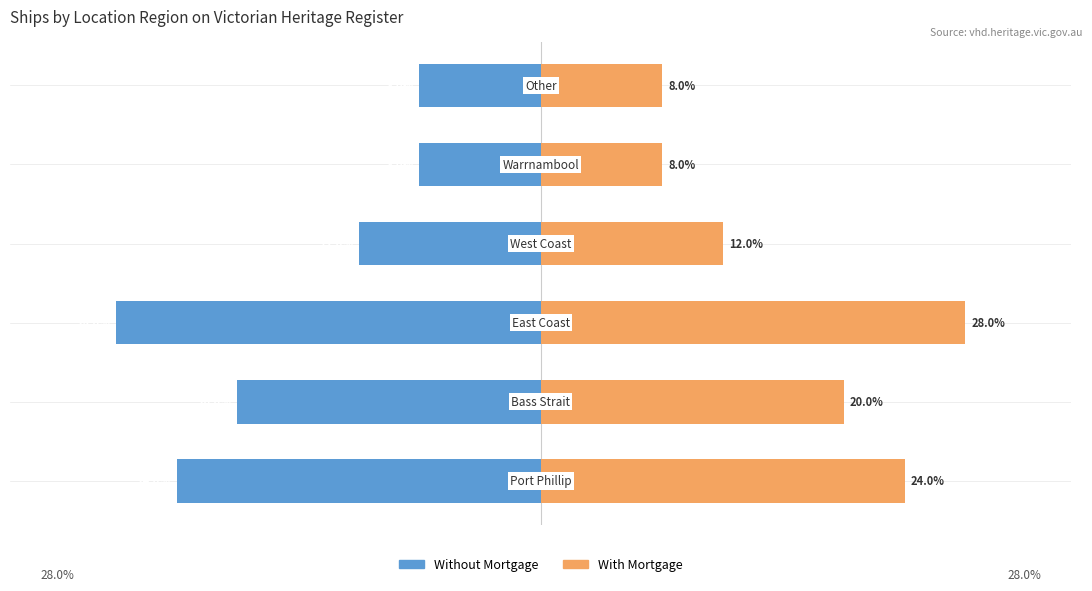

The With Mortgage series shows 2 at 3. True or false?

False